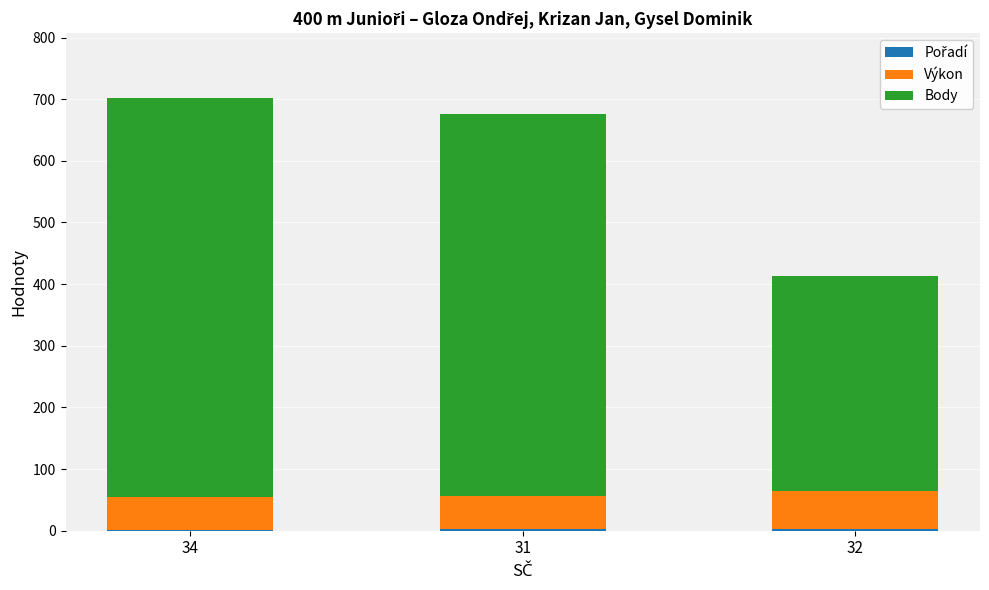

Is it true that Pořadí equals 2.0 at 31?

True